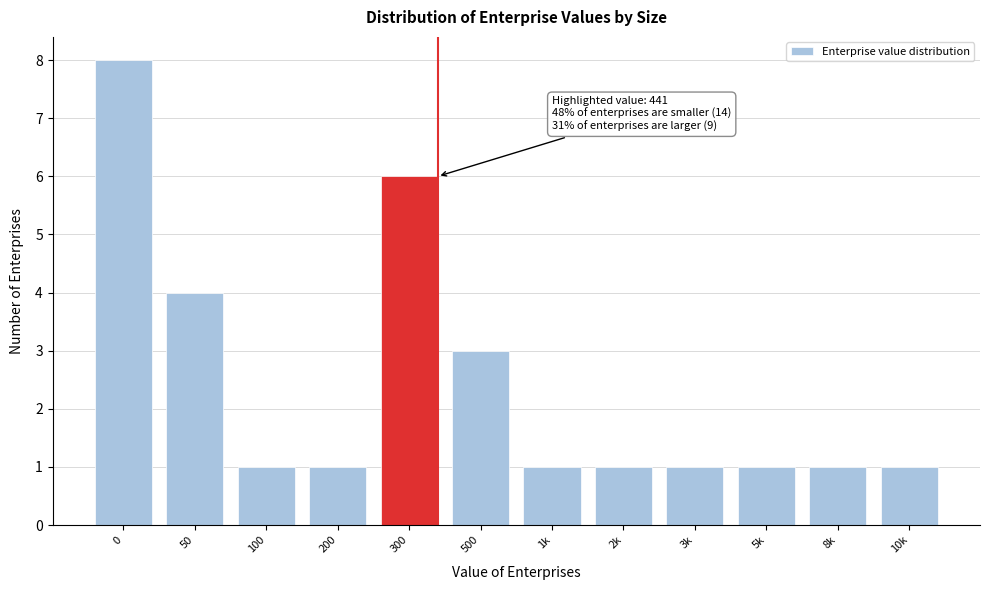

Reading left to right, list all the values displayed in this chart.

0=8	50=4	100=1	200=1	300=6	500=3	1k=1	2k=1	3k=1	5k=1	8k=1	10k=1